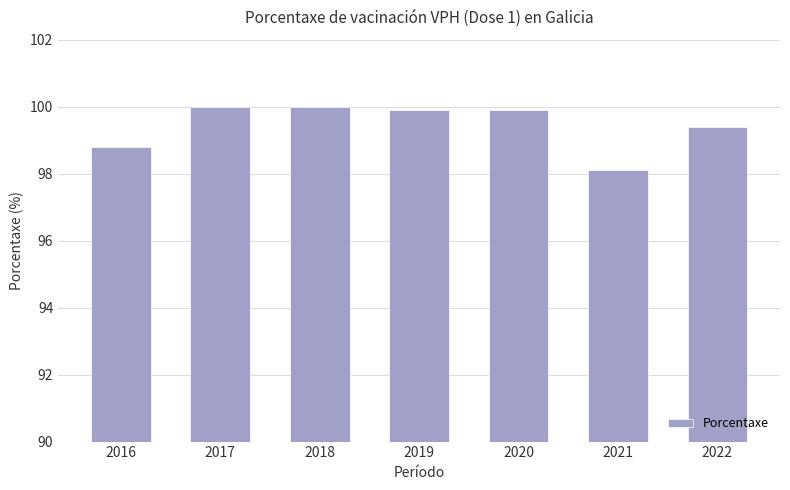

How many bars are there in total?

7